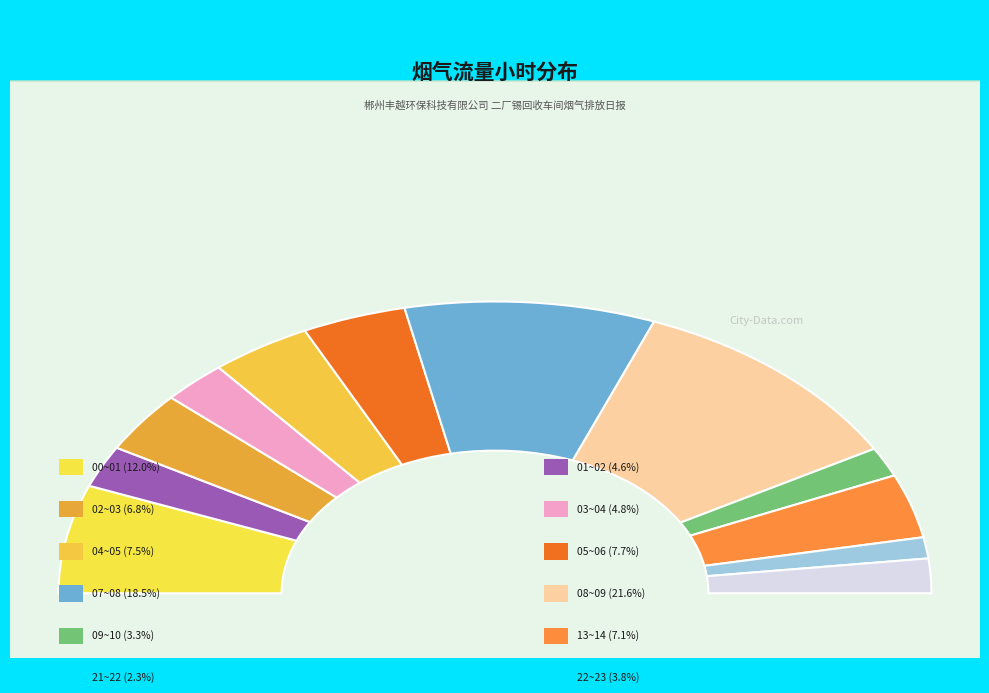

Is it true that 07~08 is 19% of the pie?

True